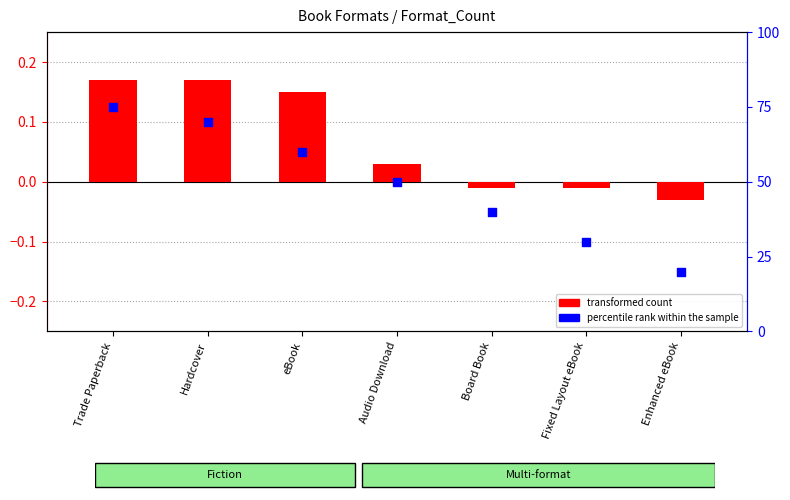

Is the value of transformed count at Hardcover greater than the value of percentile rank within the sample at Hardcover?

No